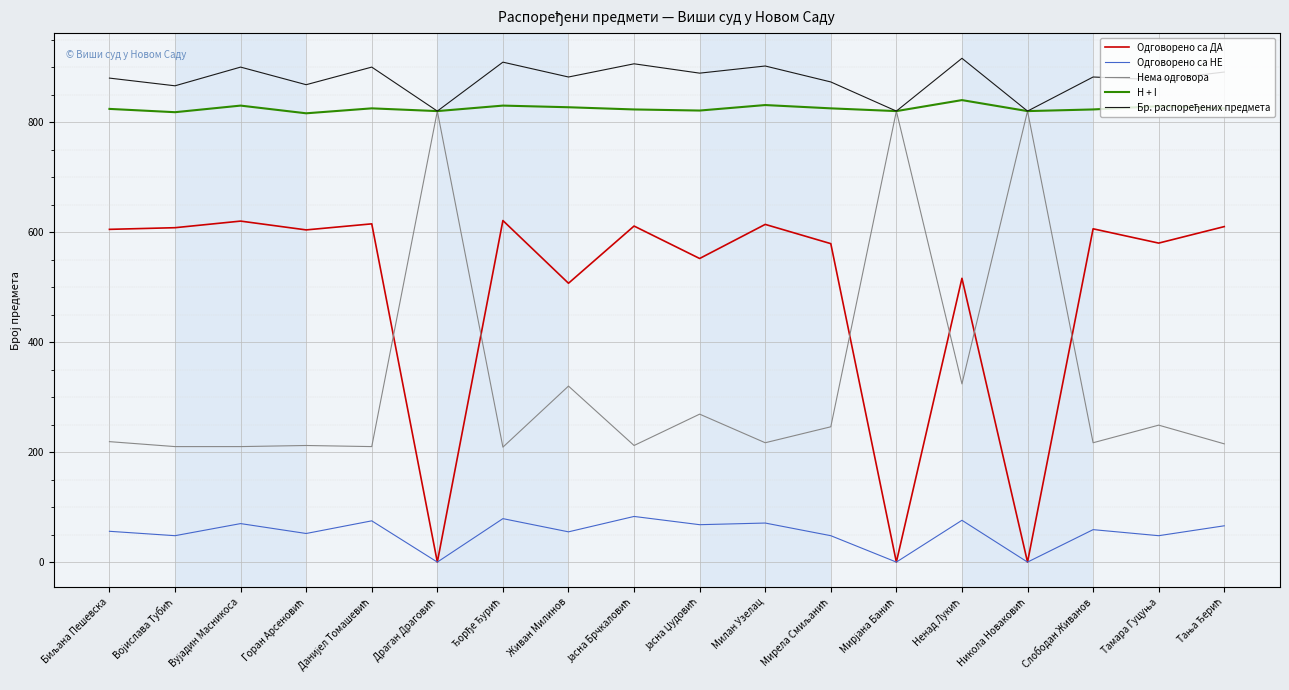

What is the maximum value shown in the chart?

916